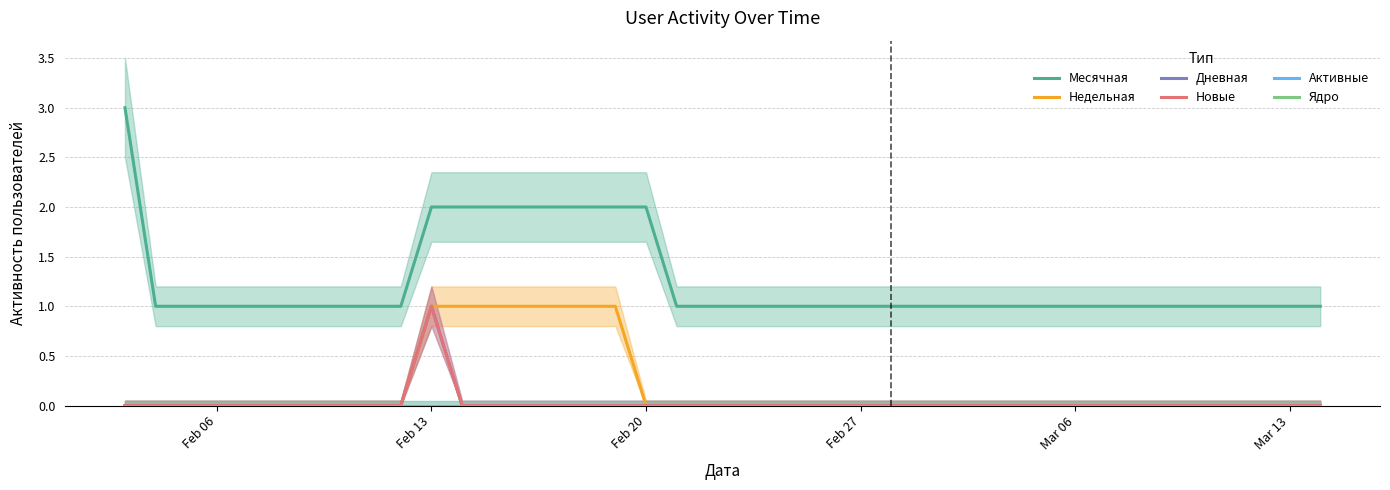

True or false: Дневная and Новые cross at least once.

False